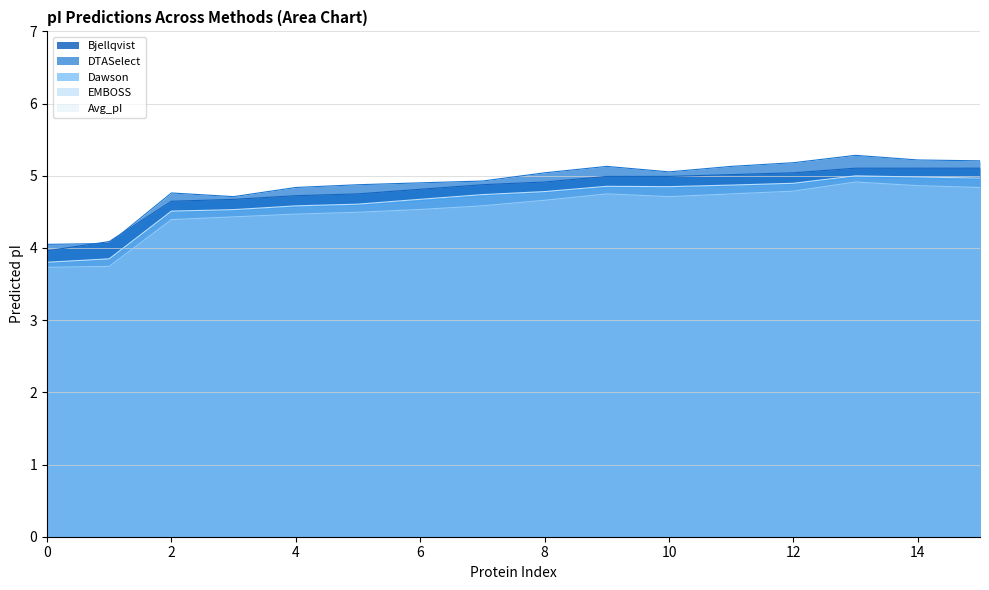

True or false: DTASelect and EMBOSS intersect in this chart.

False